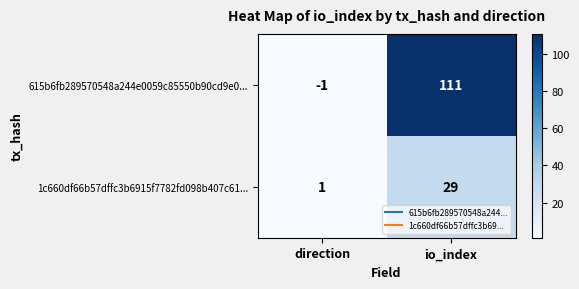

Reading left to right, list all the values displayed in this chart.

615b6fb289570548a244e0059c85550b90cd9e0...: direction=-1	io_index=111
1c660df66b57dffc3b6915f7782fd098b407c61...: direction=1	io_index=29